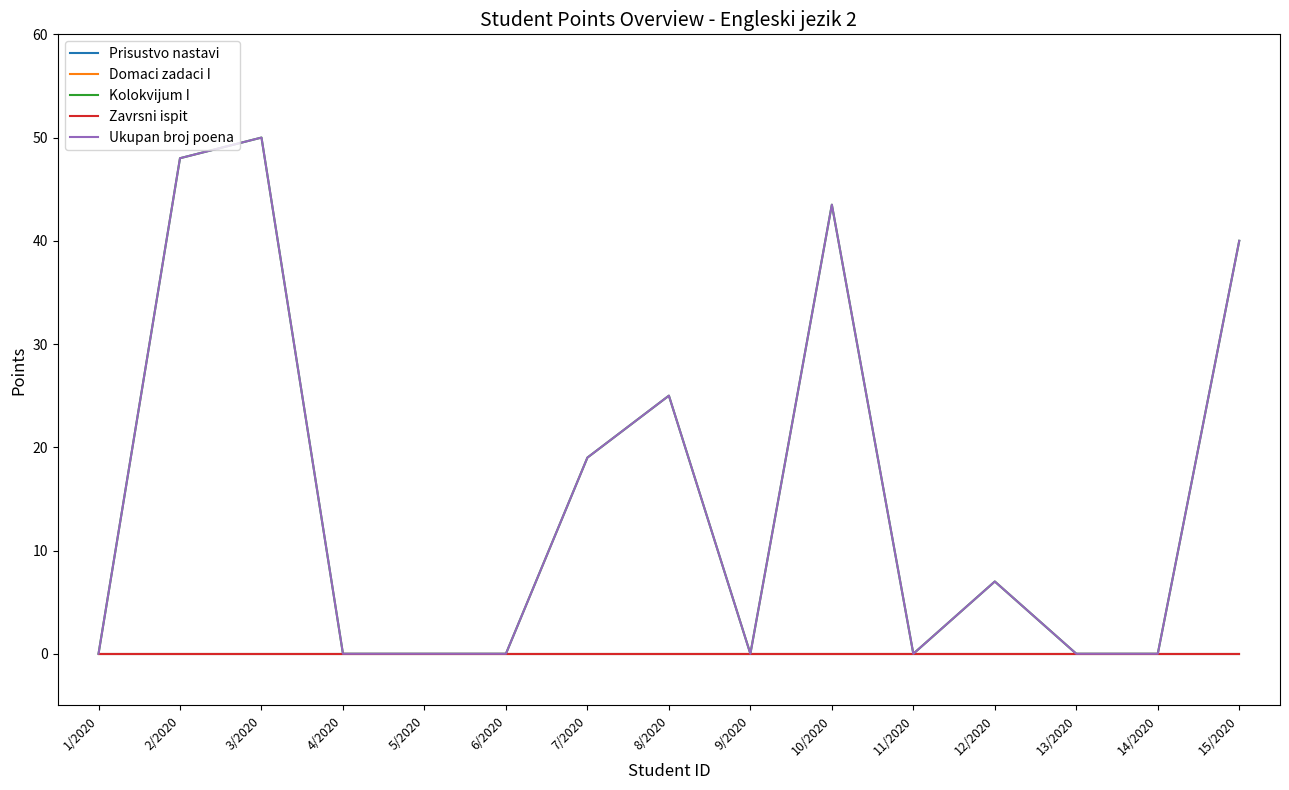

At which label does Domaci zadaci I reach its minimum?

1/2020